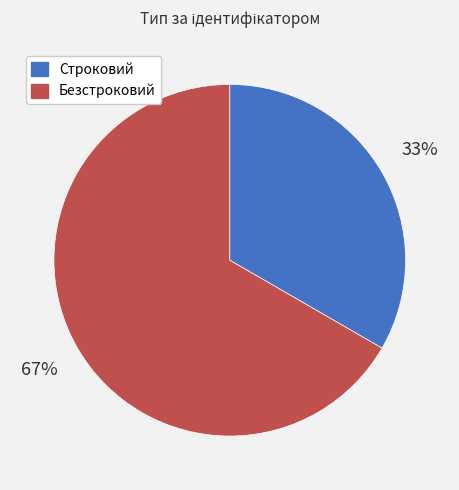

Which has a higher value, Безстроковий or Строковий?

Безстроковий